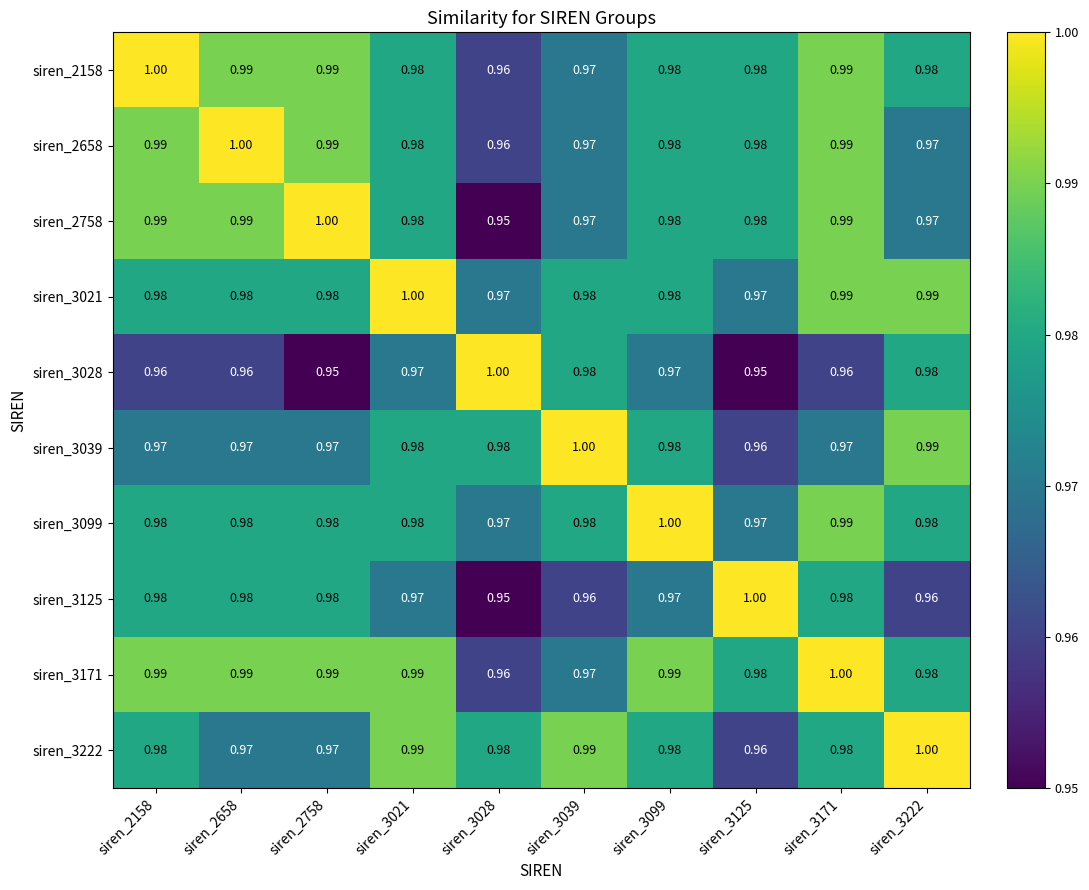

Is the value of siren_3171 at siren_2658 greater than the value of siren_2758 at siren_3099?

Yes